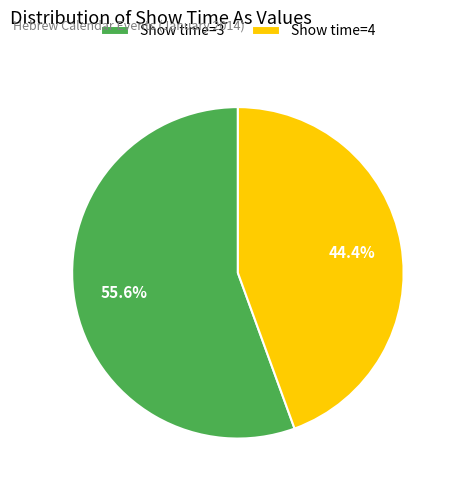

How many segments does this pie chart have?

2